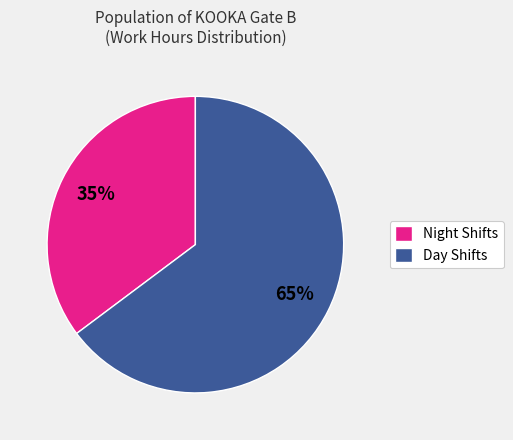

Count the number of slices in the pie.

2